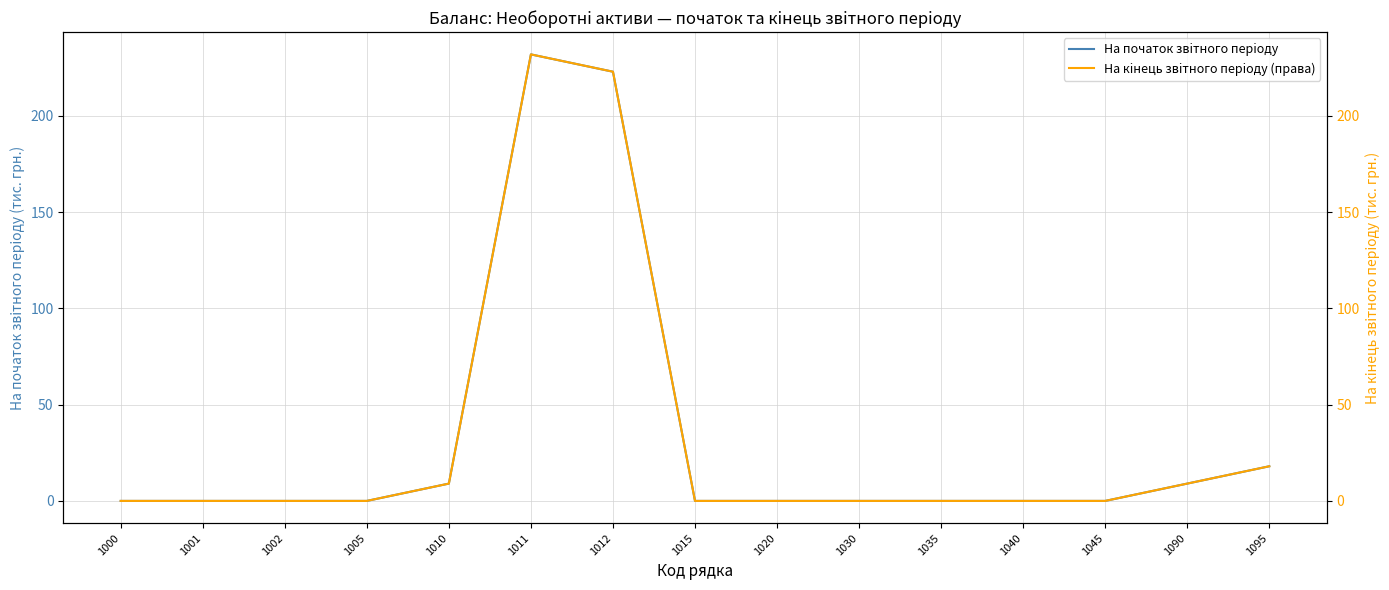

True or false: На кiнець звiтного перiоду (правa) and На початок звiтного перiоду intersect in this chart.

False